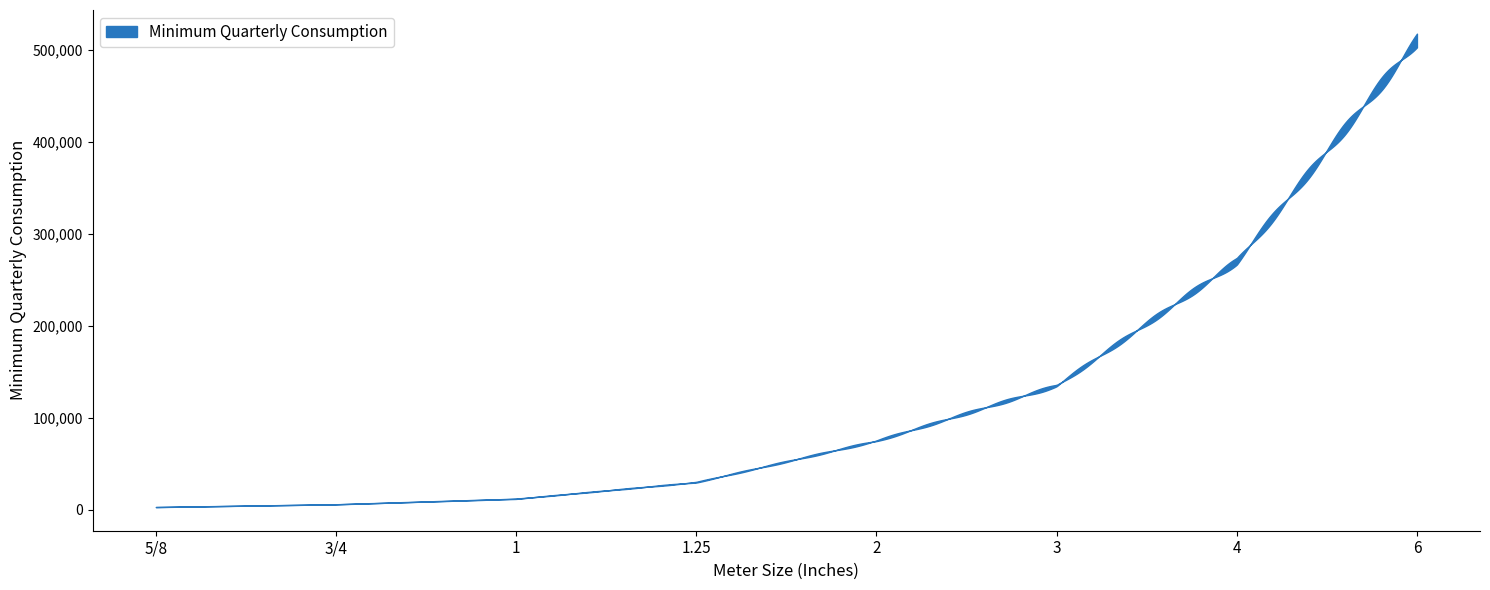

Does the chart have visible grid lines?

No